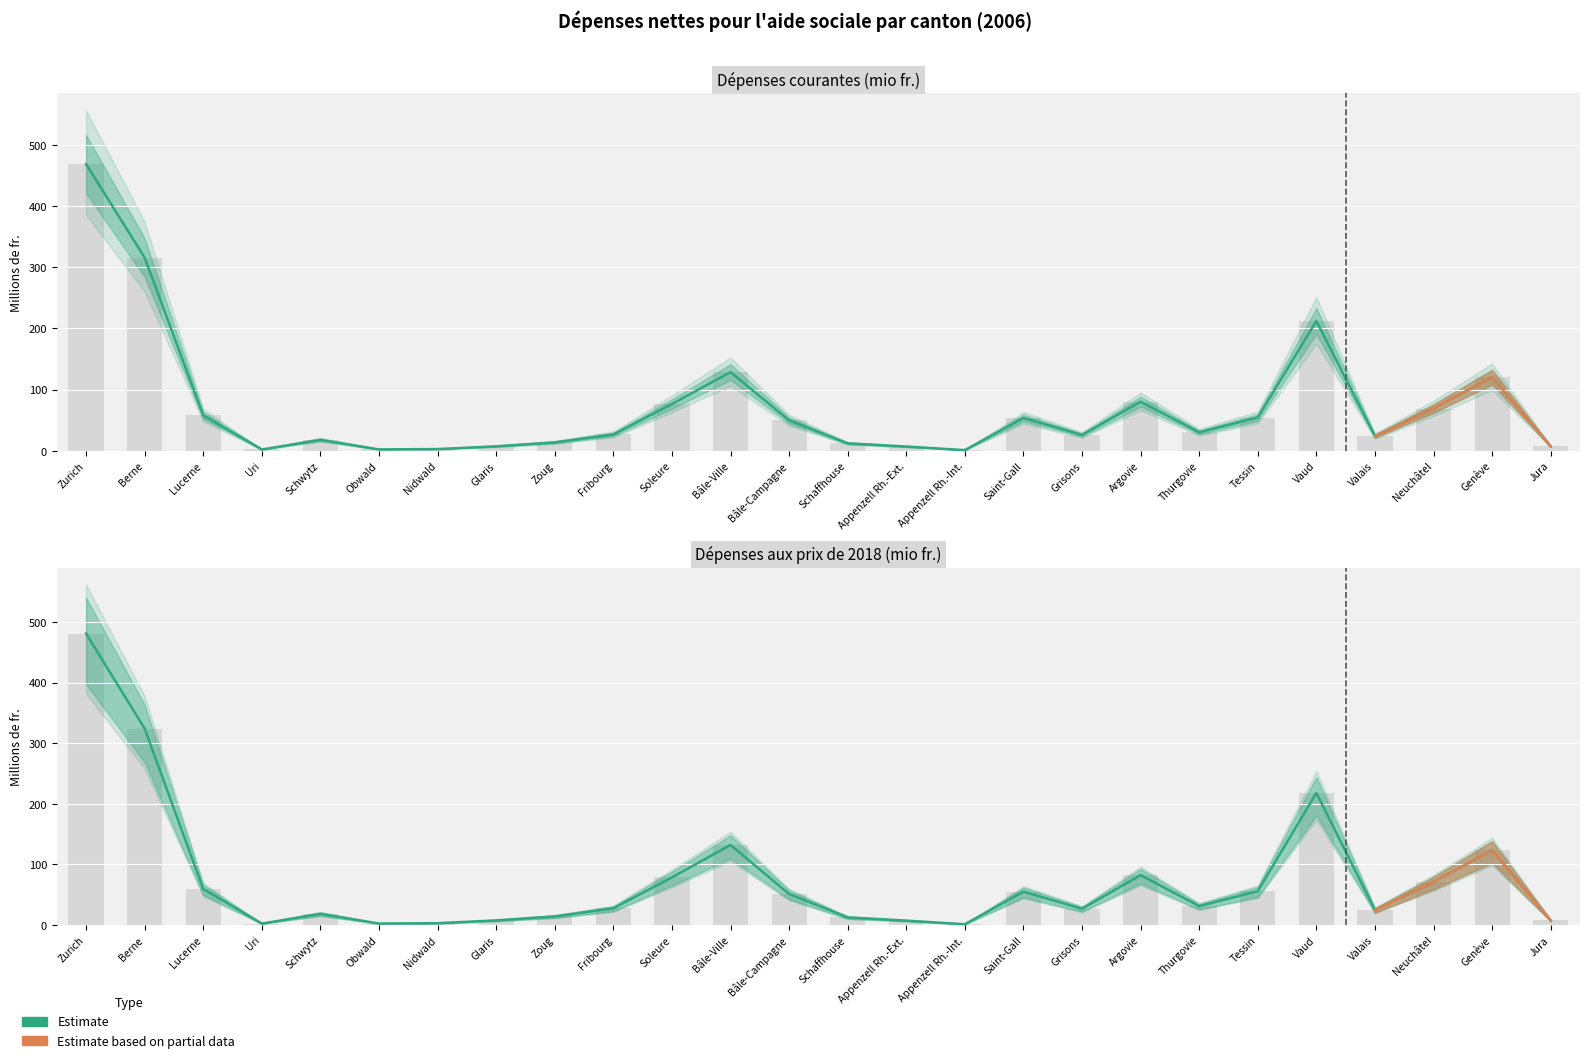

The value of Dépenses courantes (mio fr.) at Schwytz is 17.9. True or false?

True